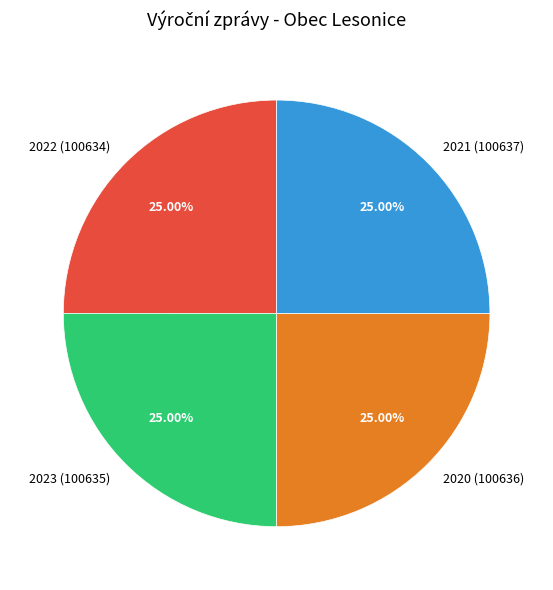

Does 2022 (100634) account for over 50% of the chart?

No